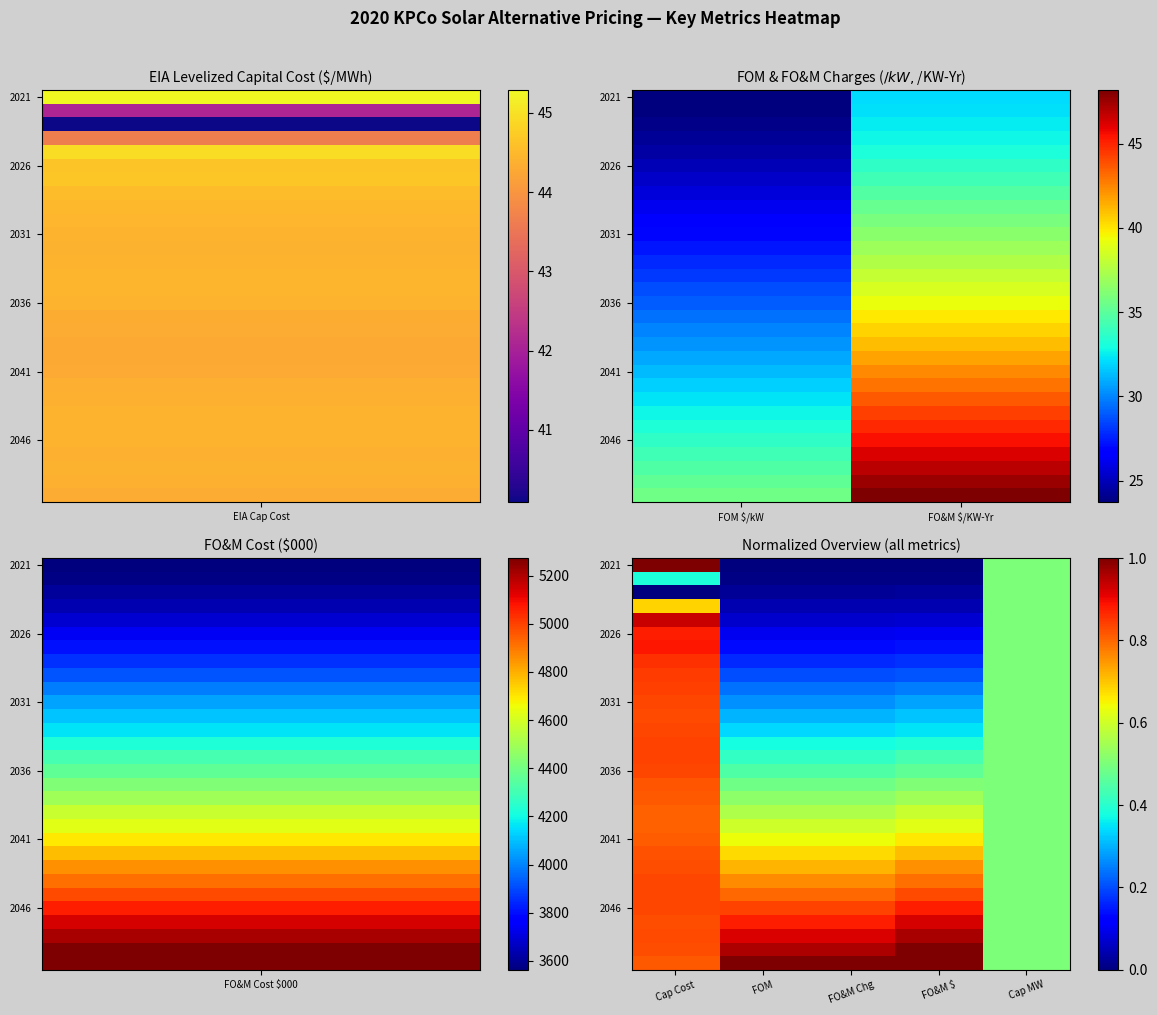

At which category is the sum across all series the highest?

Cap Cost